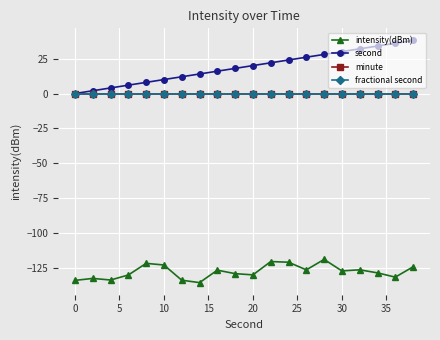

What is the difference between the maximum and minimum values in the second series?

38.0